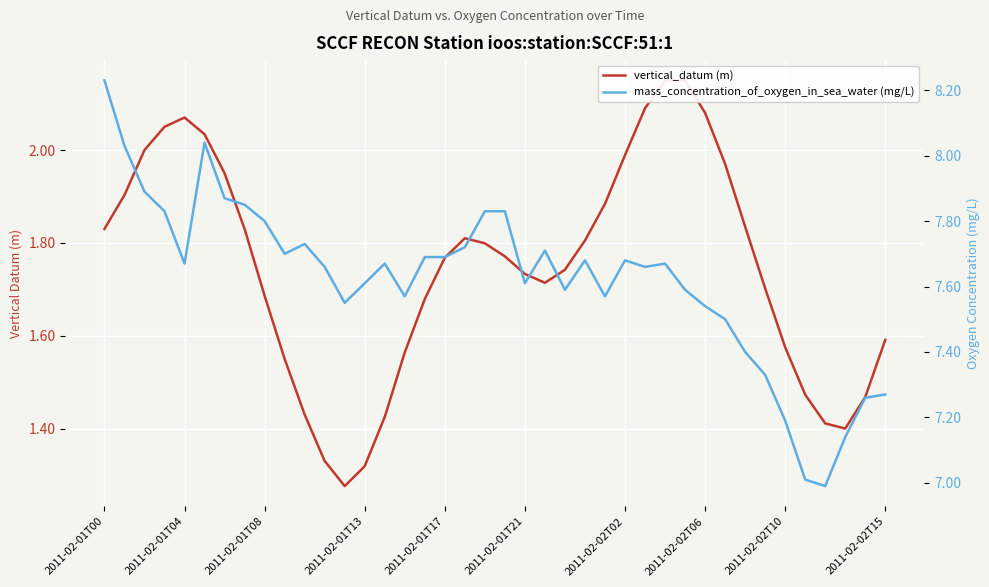

Which category has the lowest value in the mass_concentration_of_oxygen_in_sea_water (mg/L) series?

36